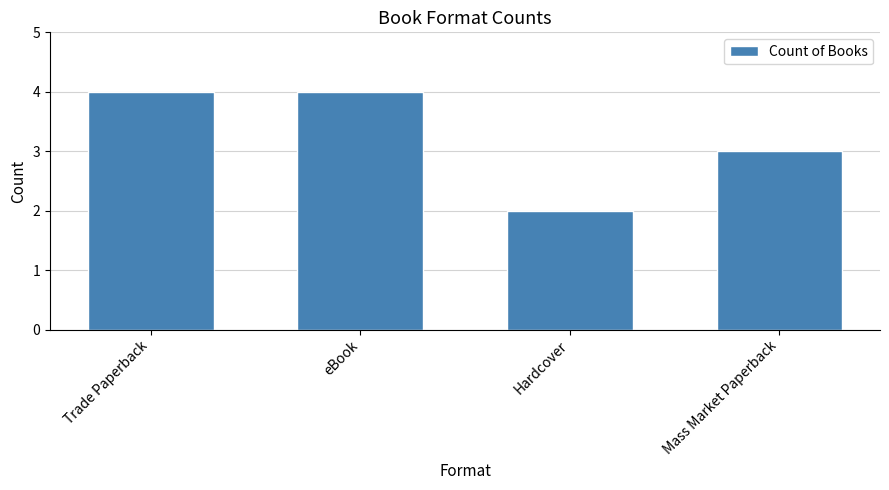

Is it true that the value at Mass Market Paperback is 4?

False